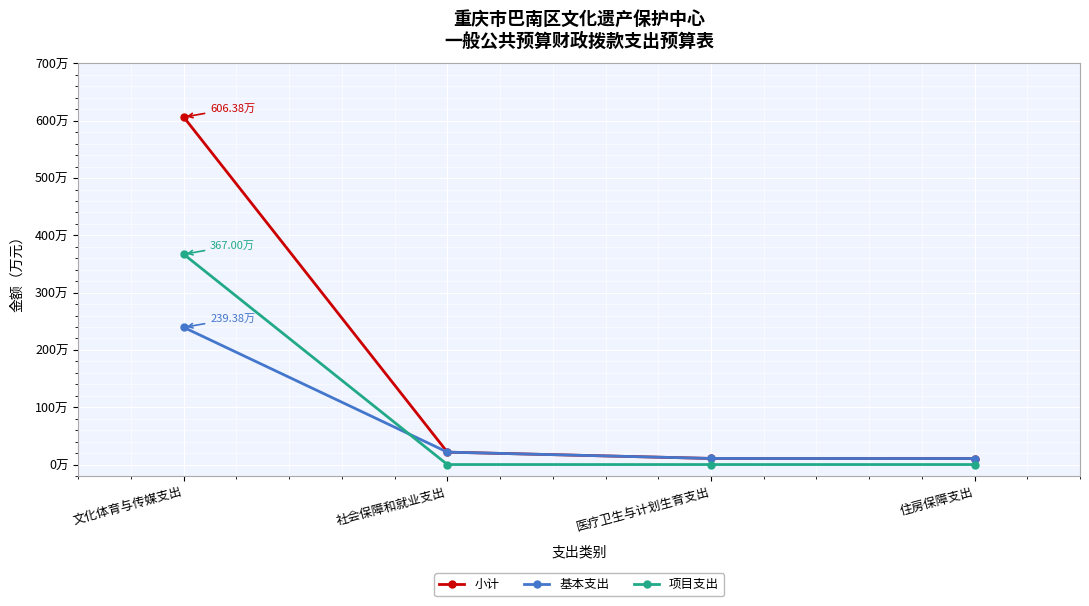

What is the label of the 1st point from the right?

住房保障支出